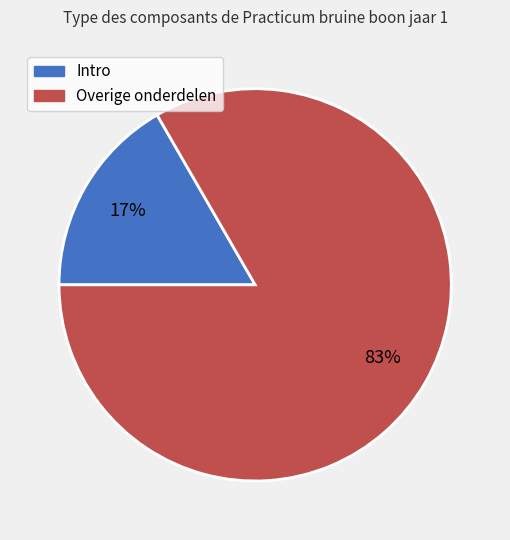

Is there any slice that represents more than half of the pie?

Yes